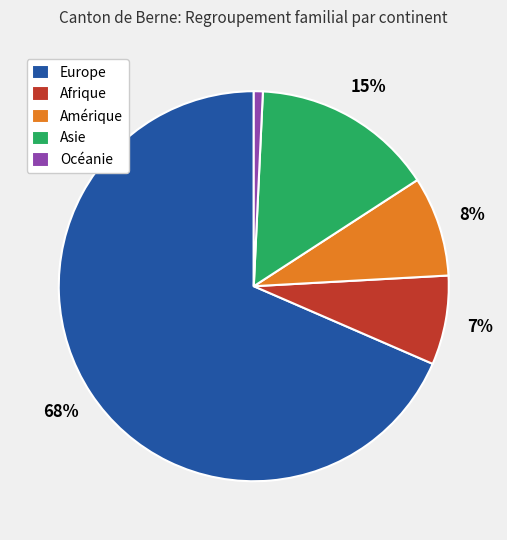

To the nearest percent, what is the average slice percentage?

20%